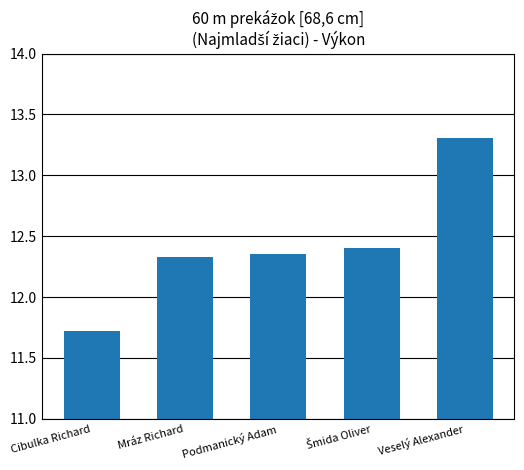

Read the value at Veselý Alexander.

13.3